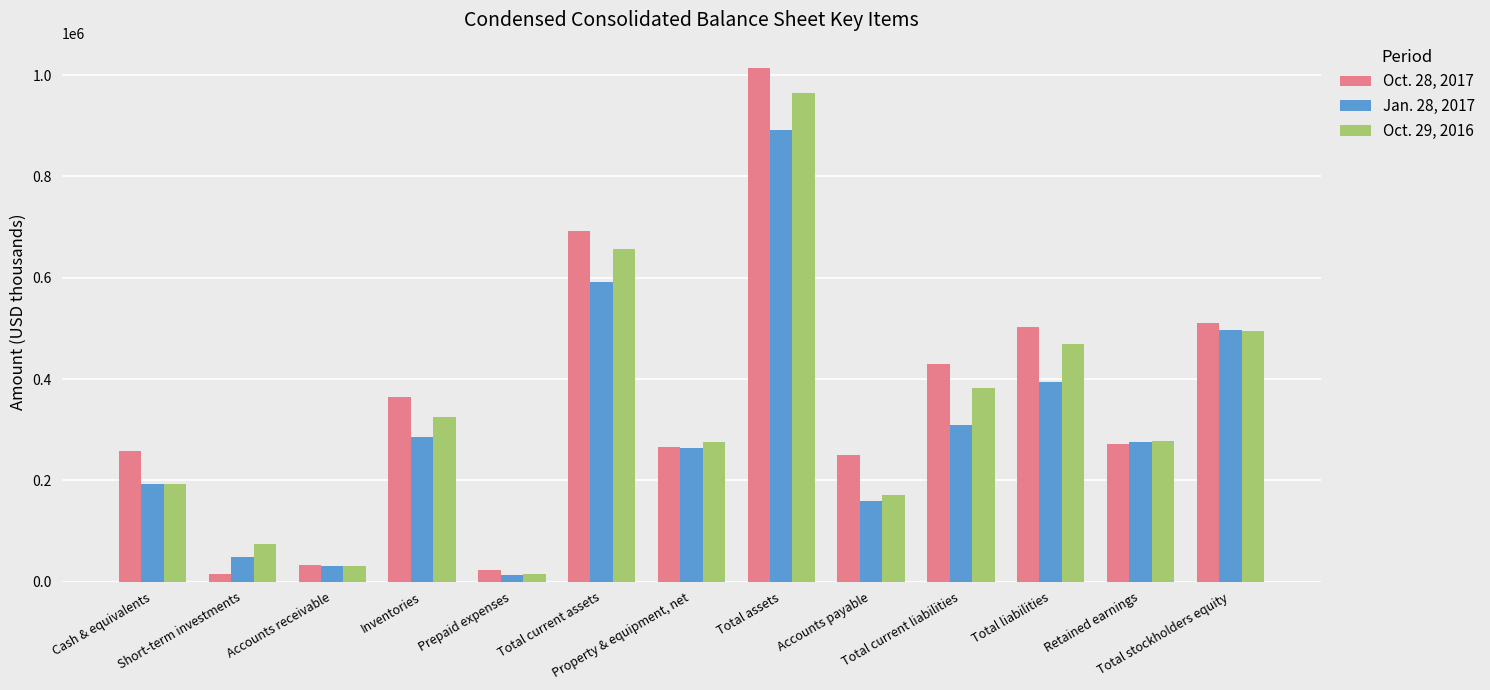

The value of Oct. 29, 2016 at Total stockholders equity is 494315. True or false?

True